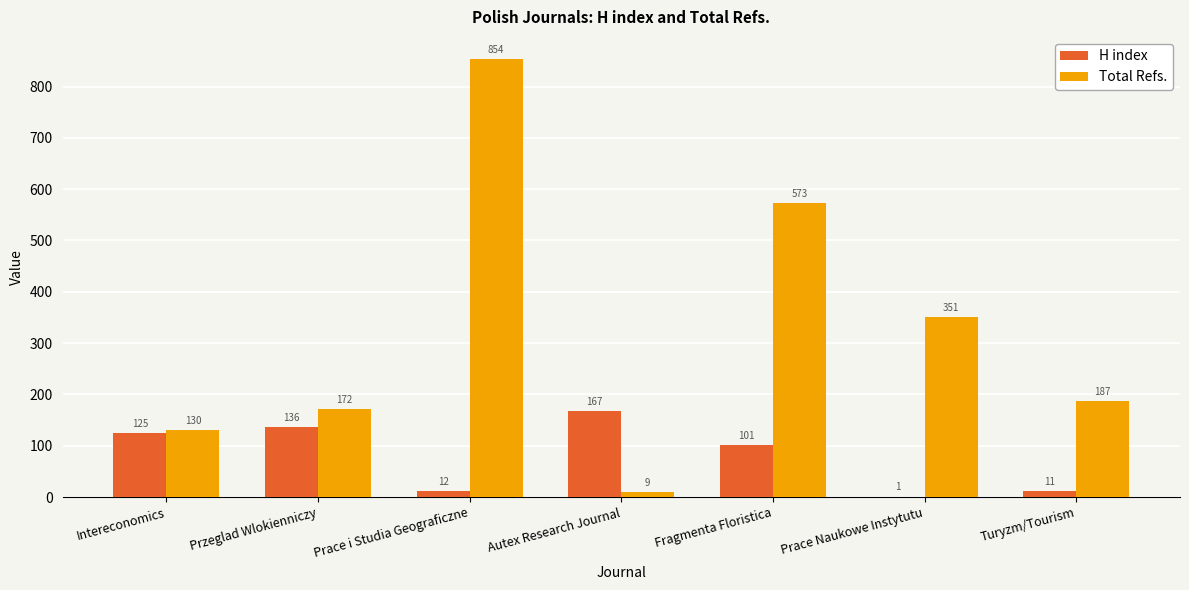

The Total Refs. series shows 854 at Prace i Studia Geograficzne. True or false?

True